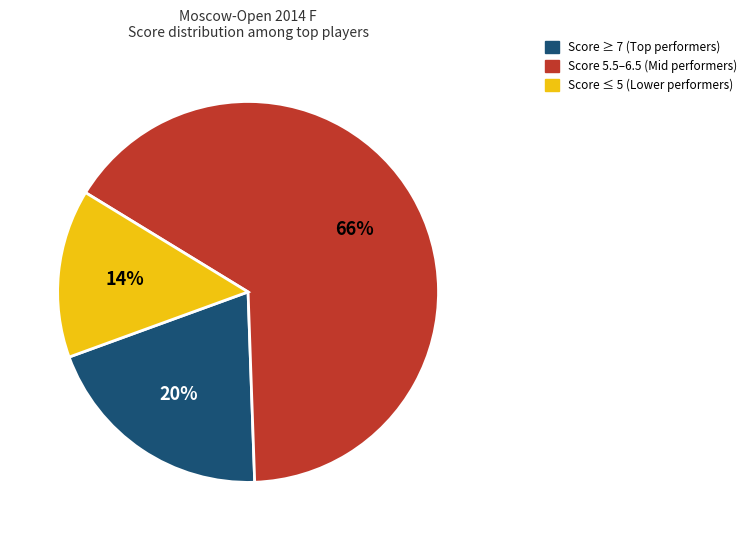

To the nearest percent, what is the average slice percentage?

33%